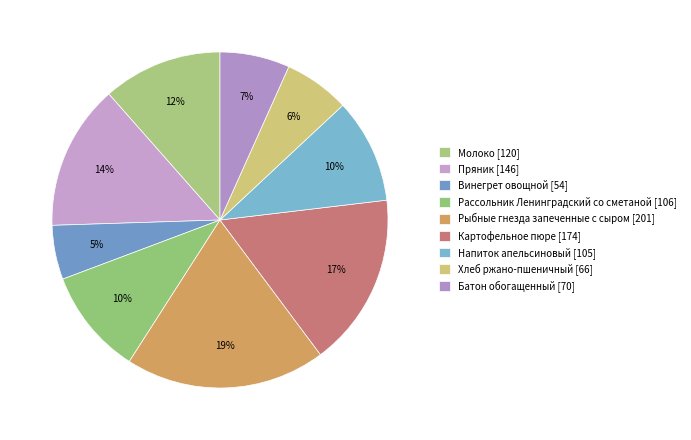

To the nearest percent, what portion does Рассольник Ленинградский со сметаной represent?

10%